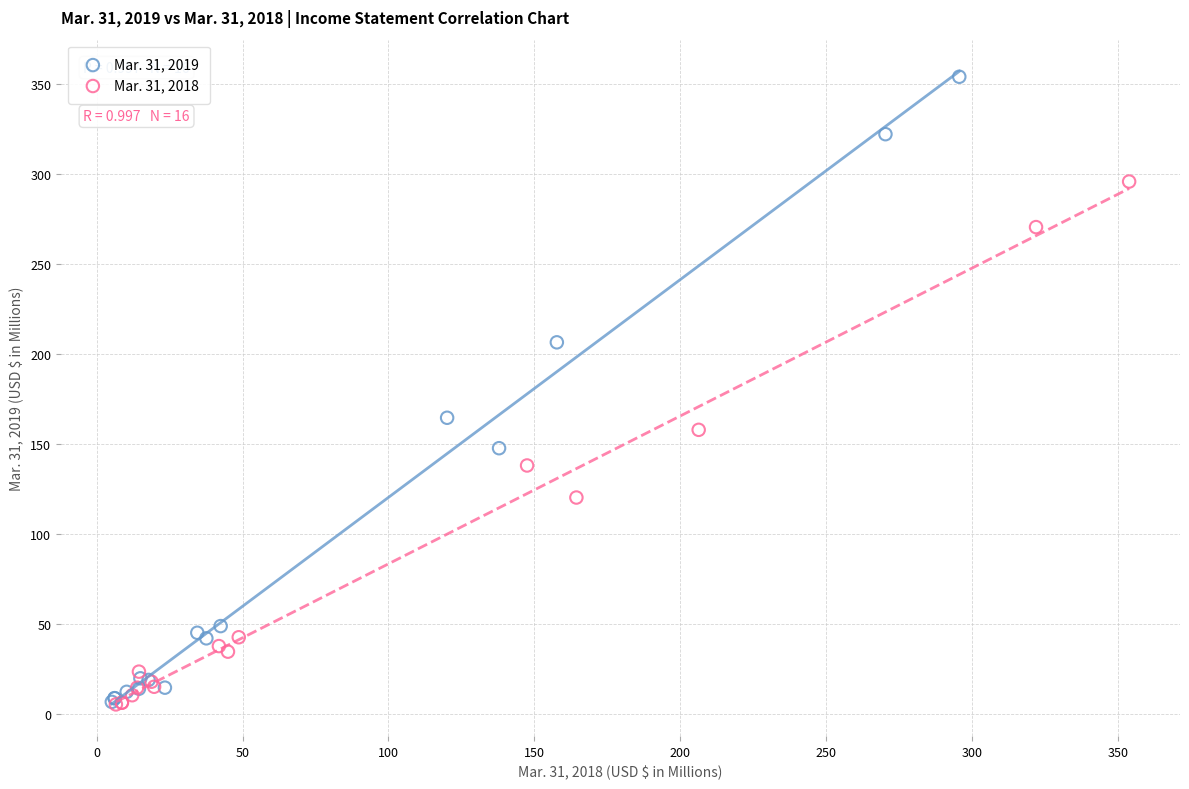

Which series has the largest Y range (max minus min)?

Mar. 31, 2019